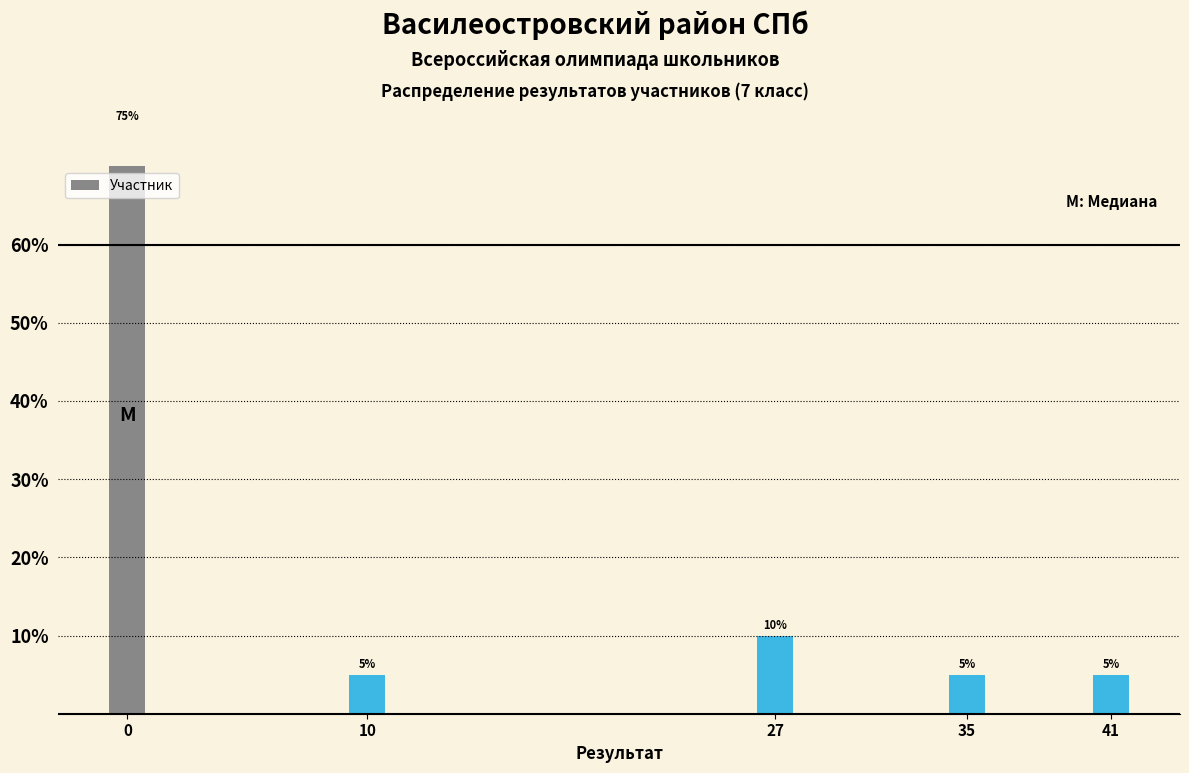

List the labels in order of value, largest first.

0, 27, 10, 35, 41